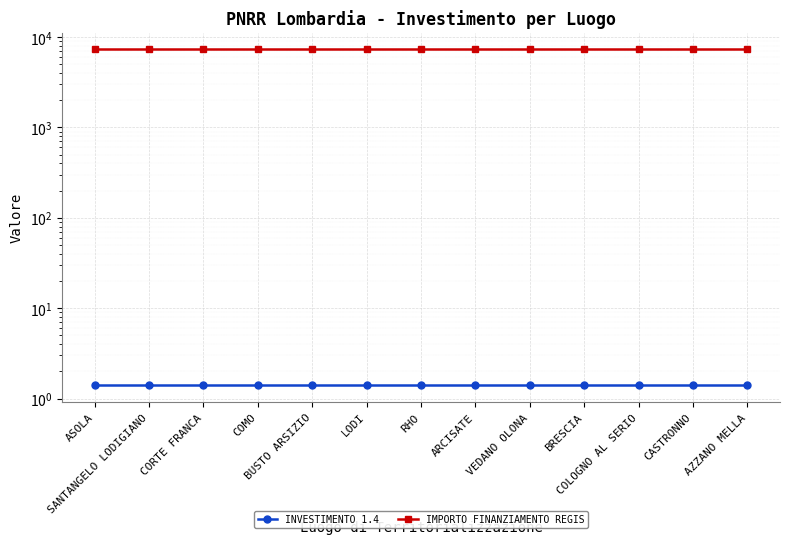

True or false: IMPORTO FINANZIAMENTO REGIS and INVESTIMENTO 1.4 intersect in this chart.

False